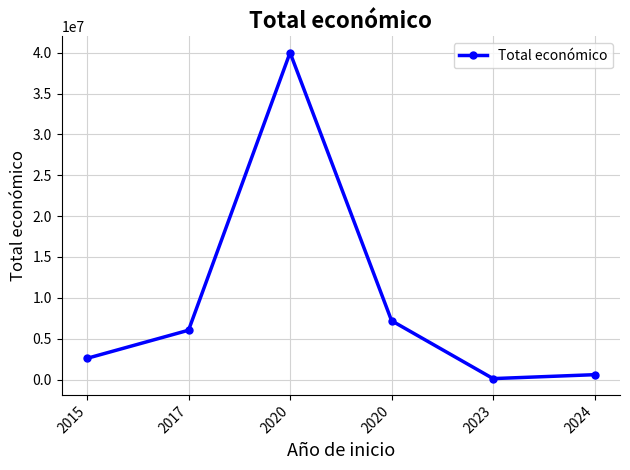

Where is the first local maximum?

2020